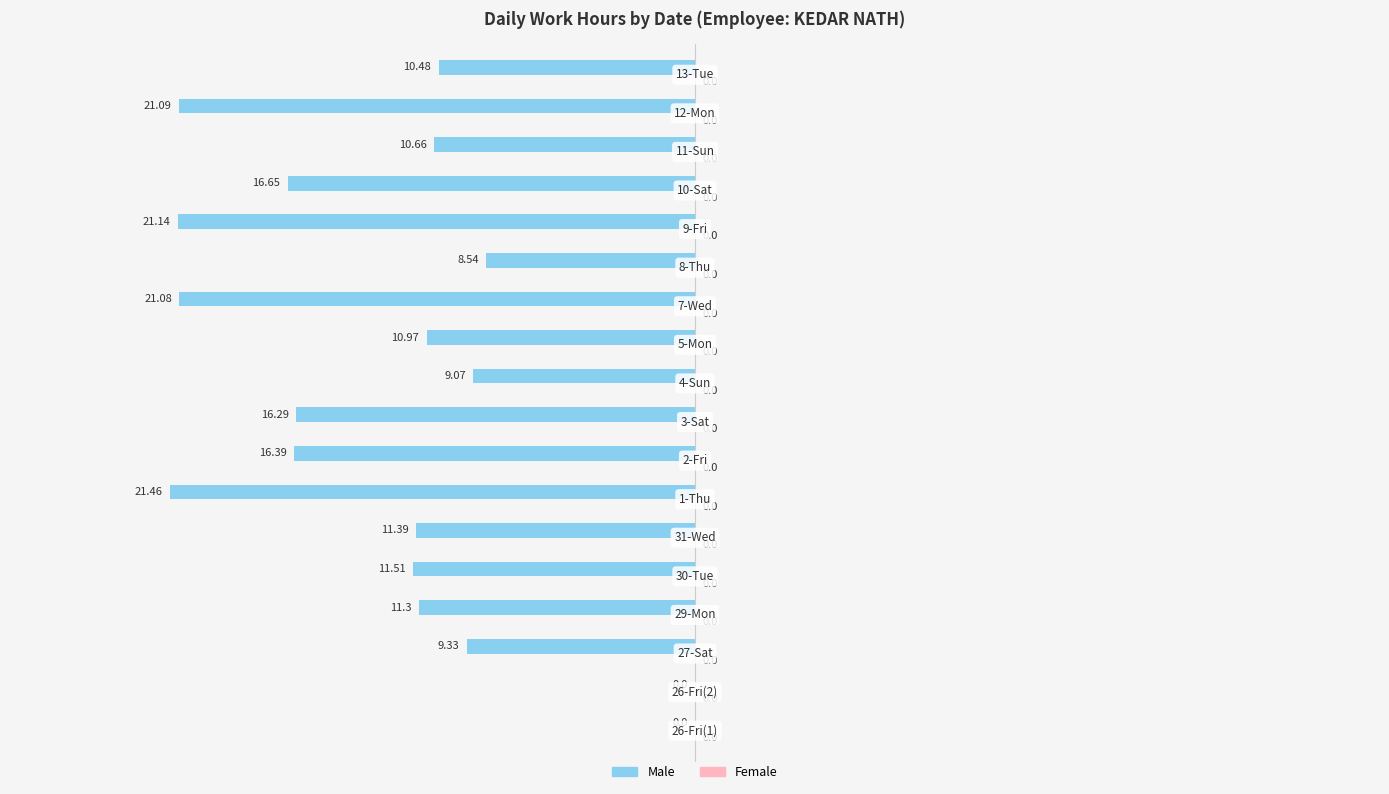

Count the number of data series in this chart.

1